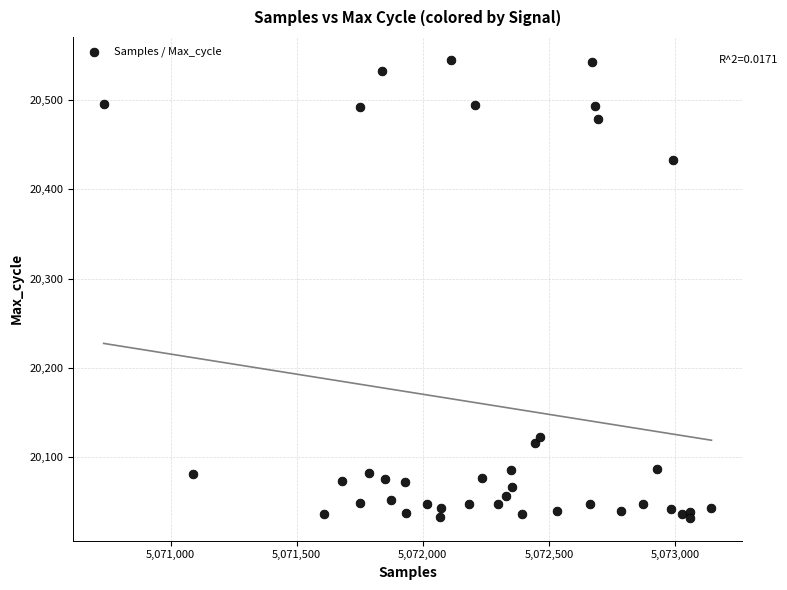

What is the range of Y values (max minus min)?

513